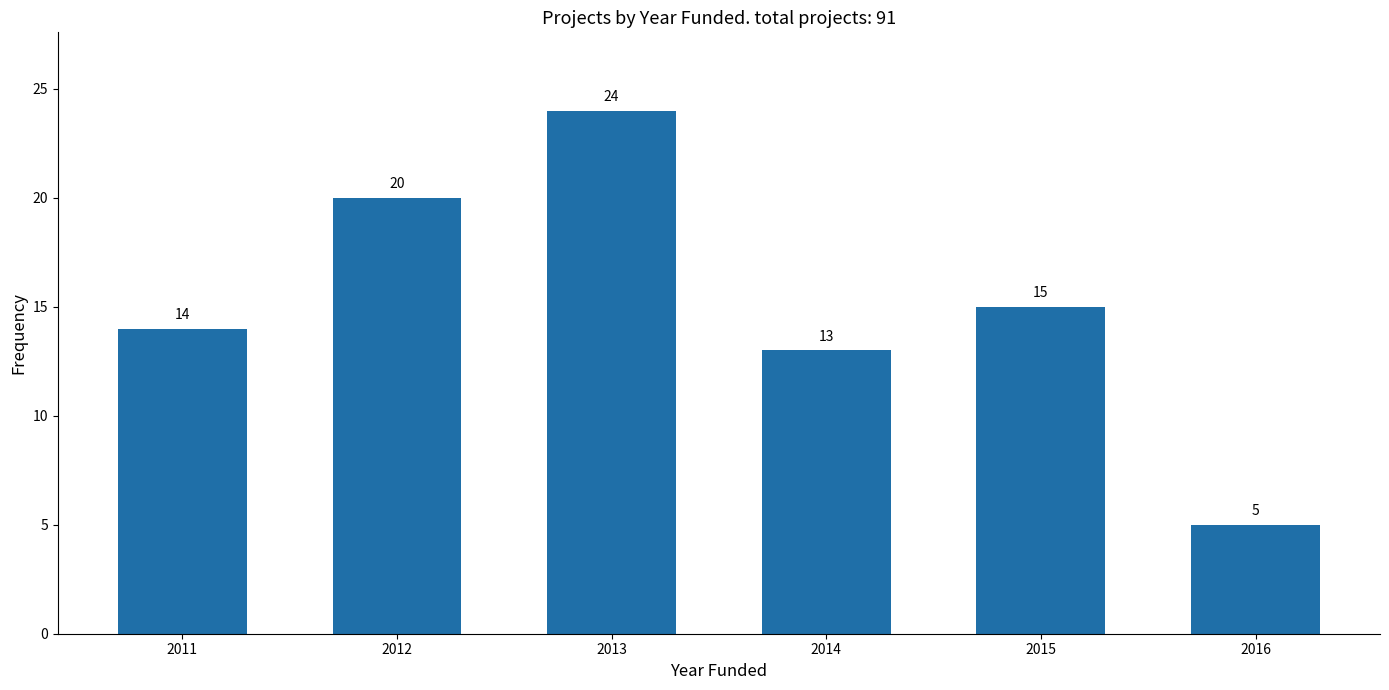

Reading left to right, transcribe all the data shown in this chart.

14	20	24	13	15	5